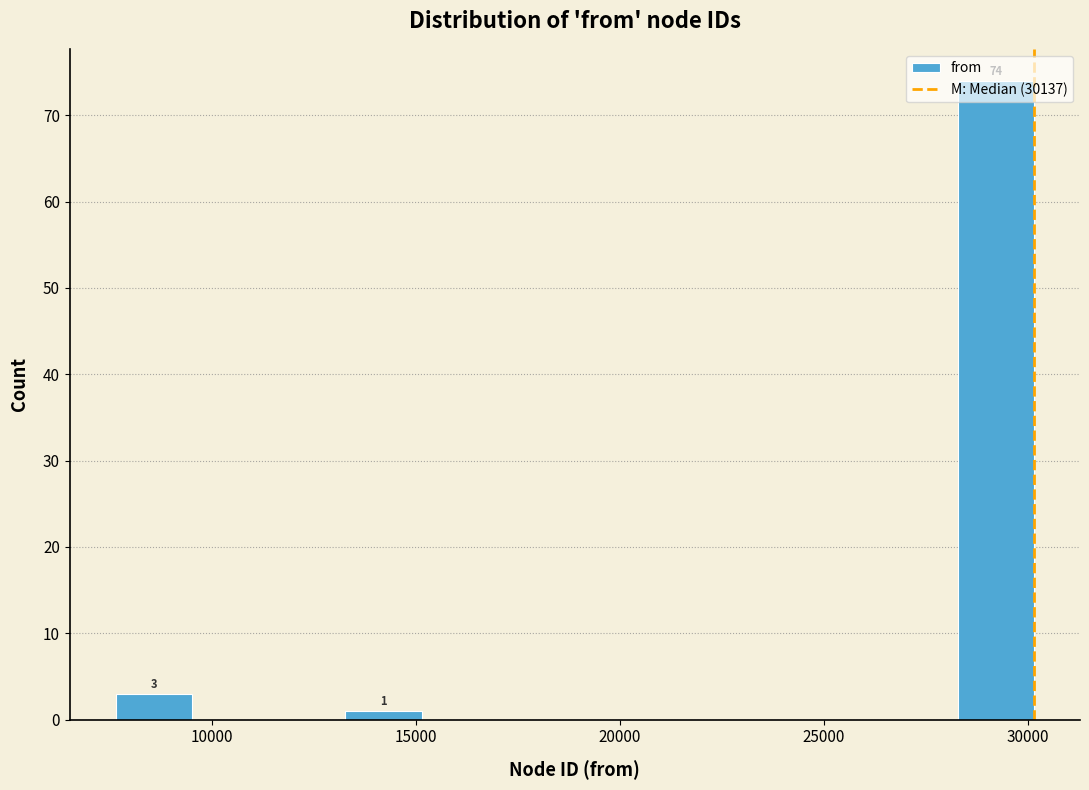

Read against the x-axis, roughly where is the centre of the tallest bar?

29000